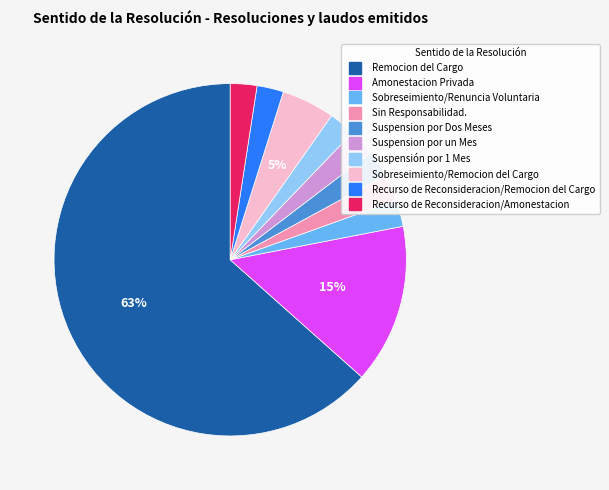

Between Remocion del Cargo and Amonestacion Privada, which is larger?

Remocion del Cargo